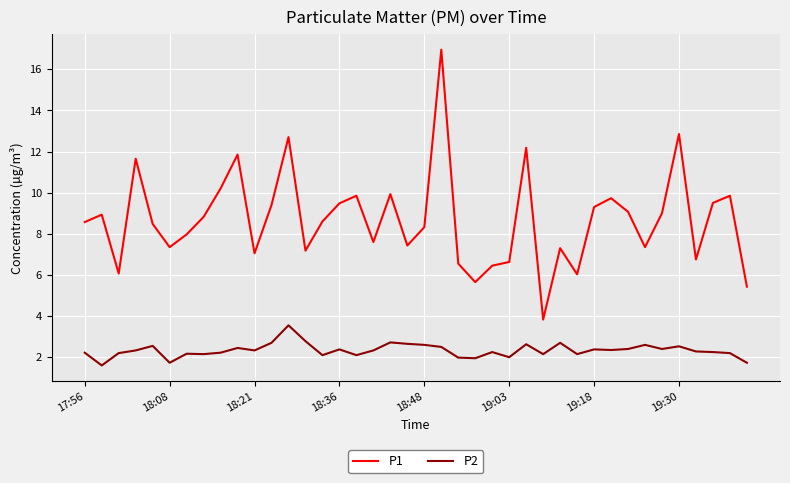

Which series has the widest spread of values?

P1